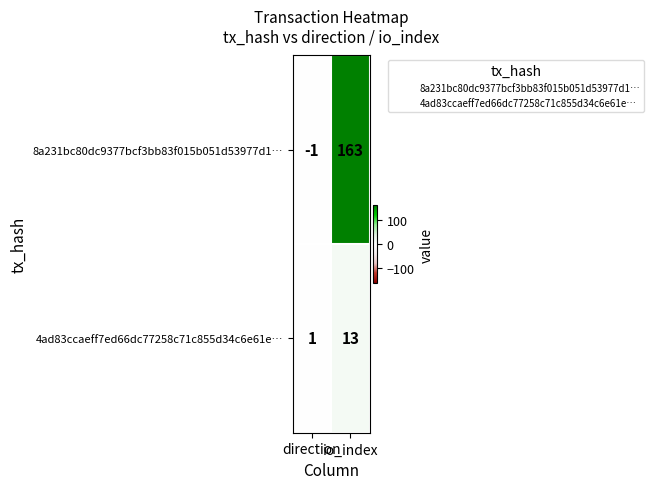

Which series has the largest range (max minus min)?

8a231bc80dc9377bcf3bb83f015b051d53977d1…